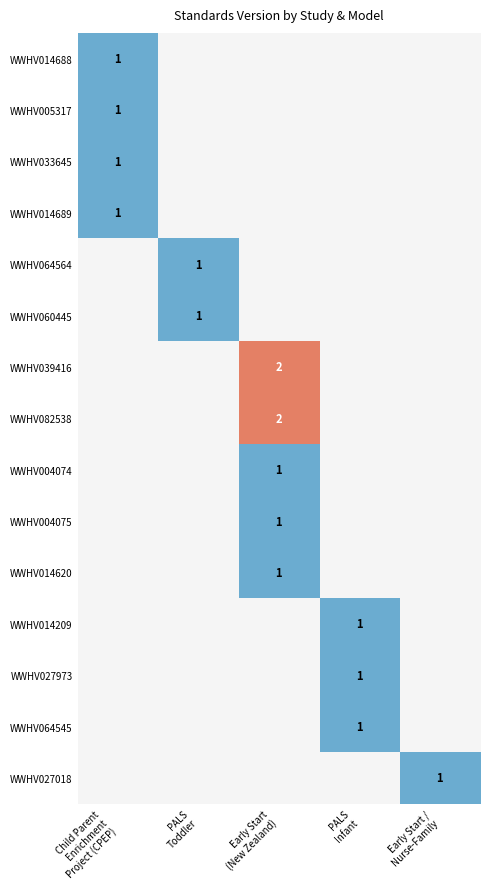

How many series are shown in this chart?

15